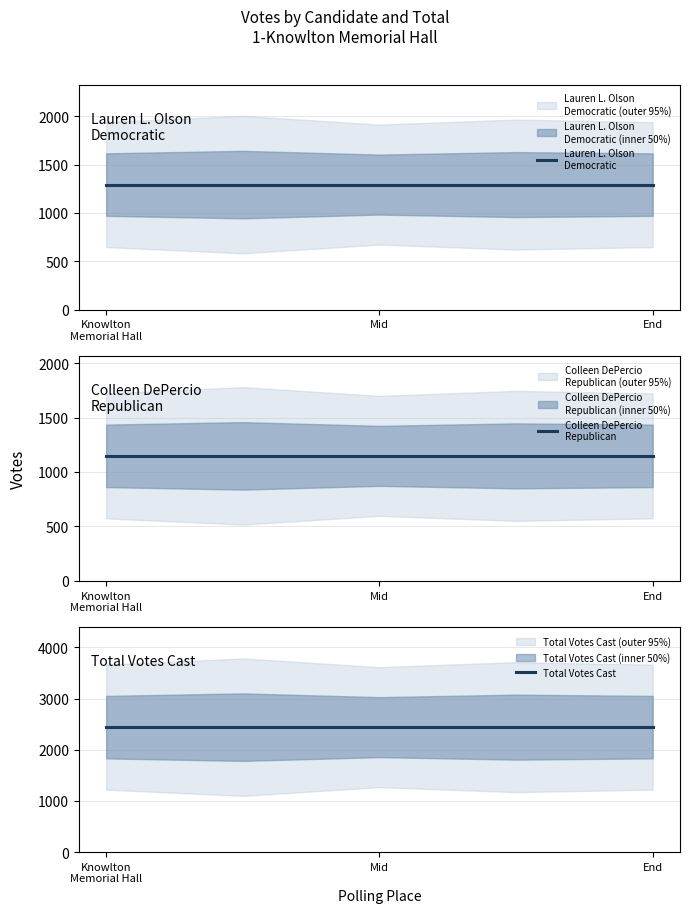

True or false: Lauren L. Olson
Democratic and Total Votes Cast cross at least once.

False